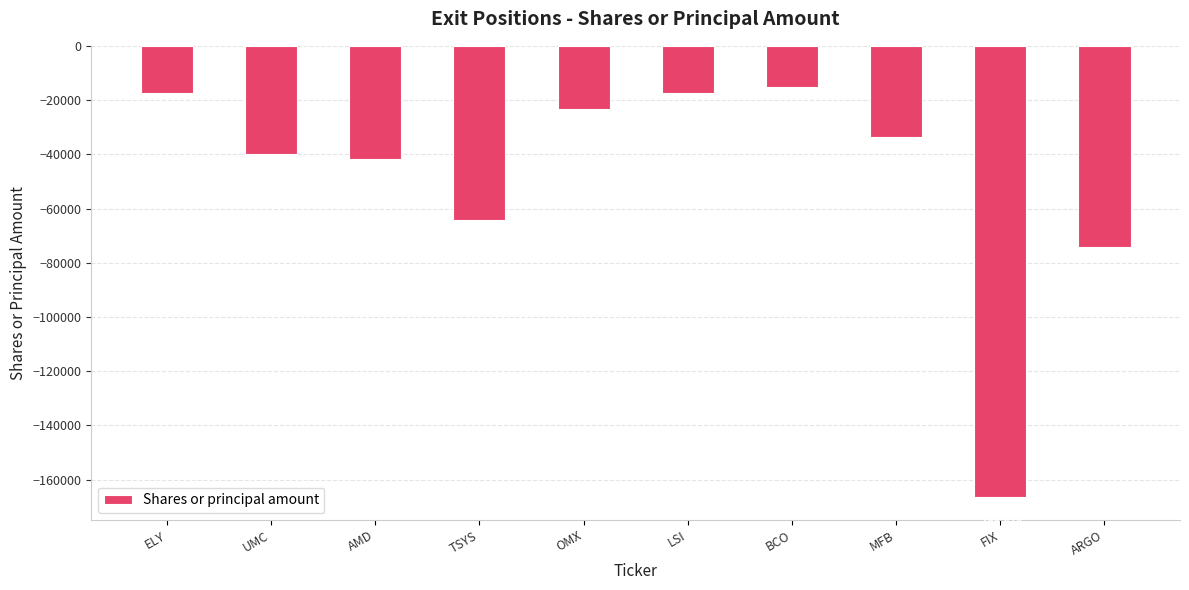

Are the bars horizontal?

No